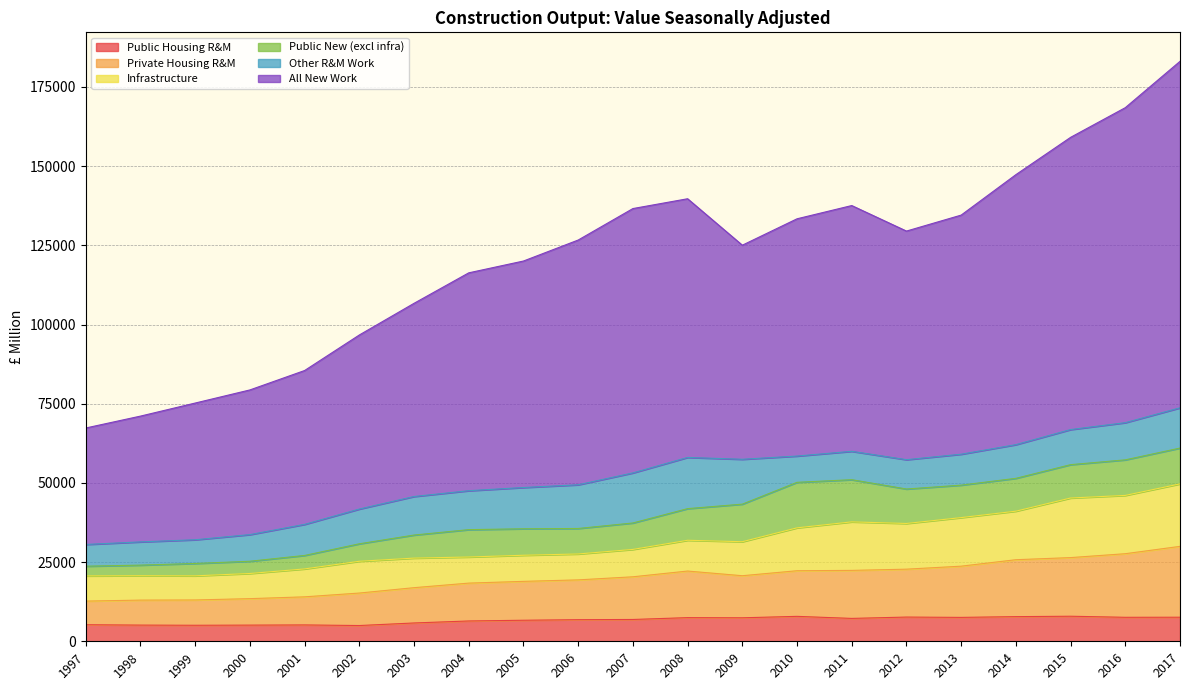

What is the lowest value of the Public Housing R&M series?

4974